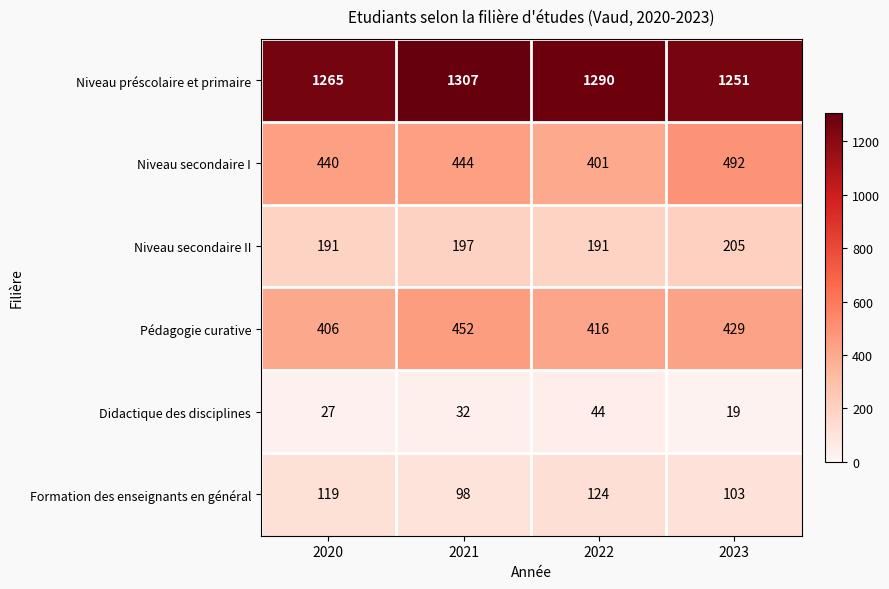

Where is Niveau secondaire I nearest to the value 446?

2021